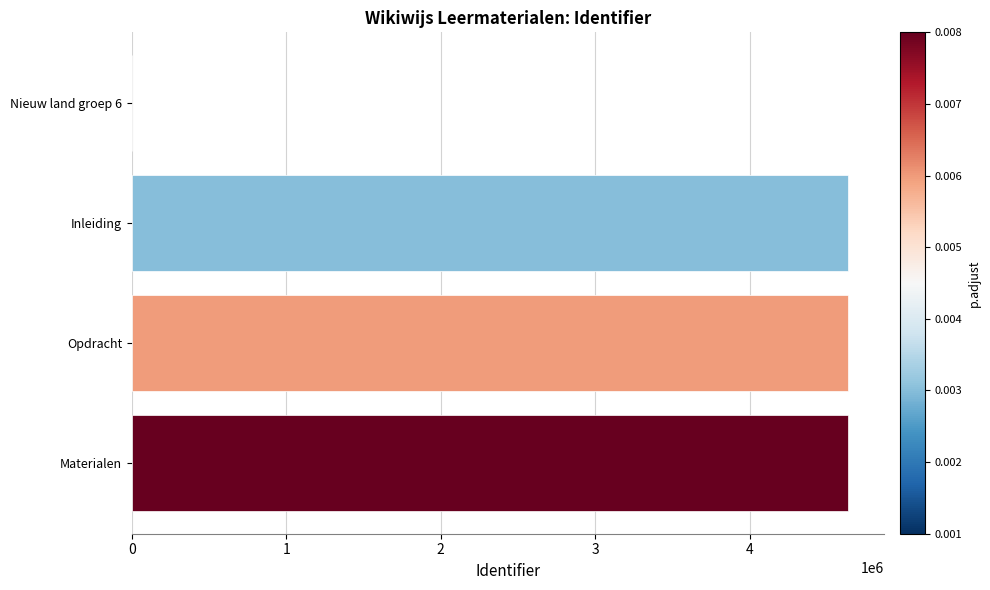

Is it true that the value at Inleiding is 4637117?

True